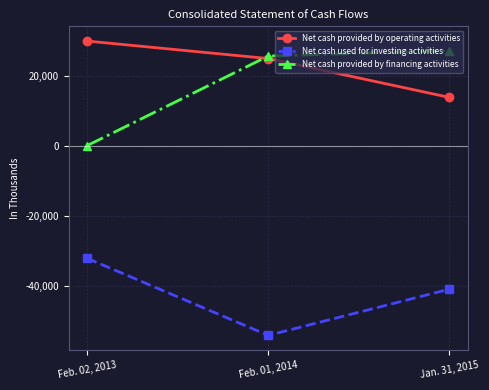

What is the difference between the highest and lowest values at Feb. 01, 2014?

79734